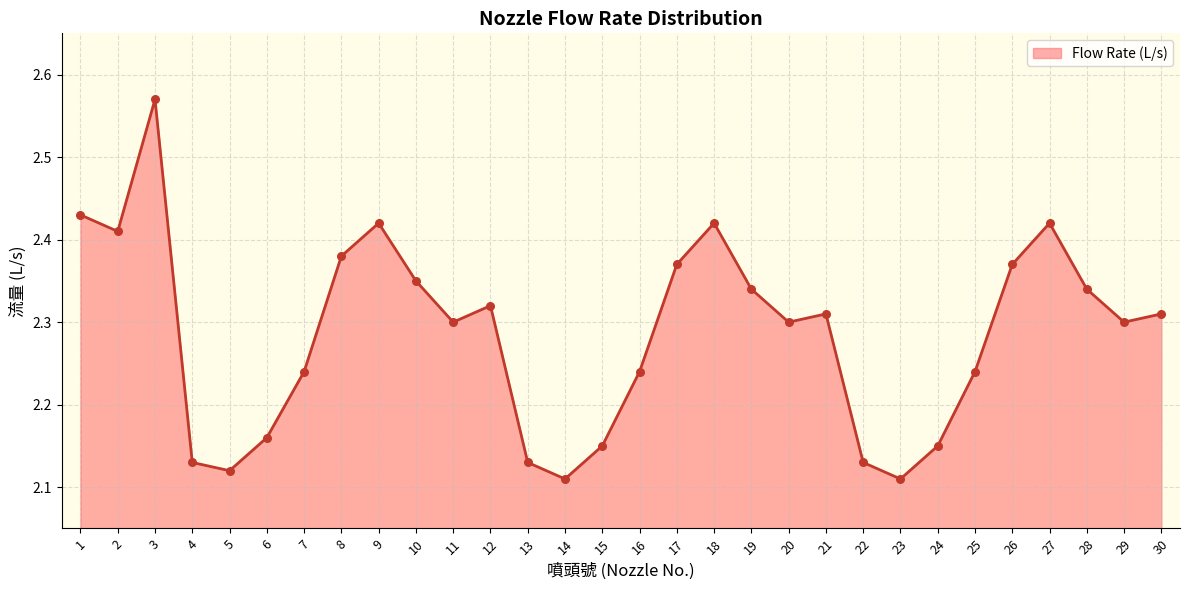

What is the change in value from 25 to 26?

+0.1